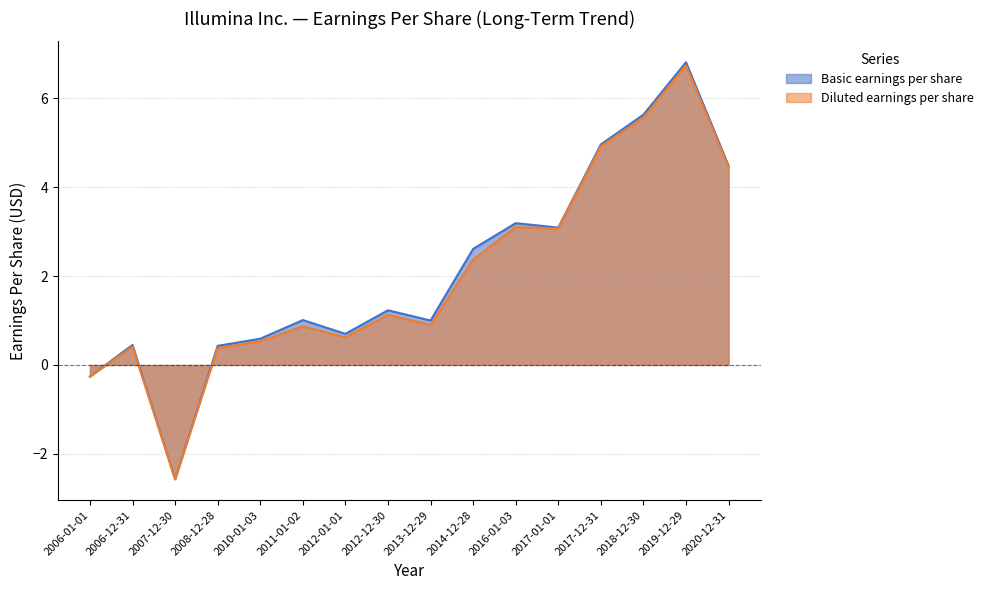

What is the sum of the Basic earnings per share values at 2008-12-28 and 2014-12-28?

3.0